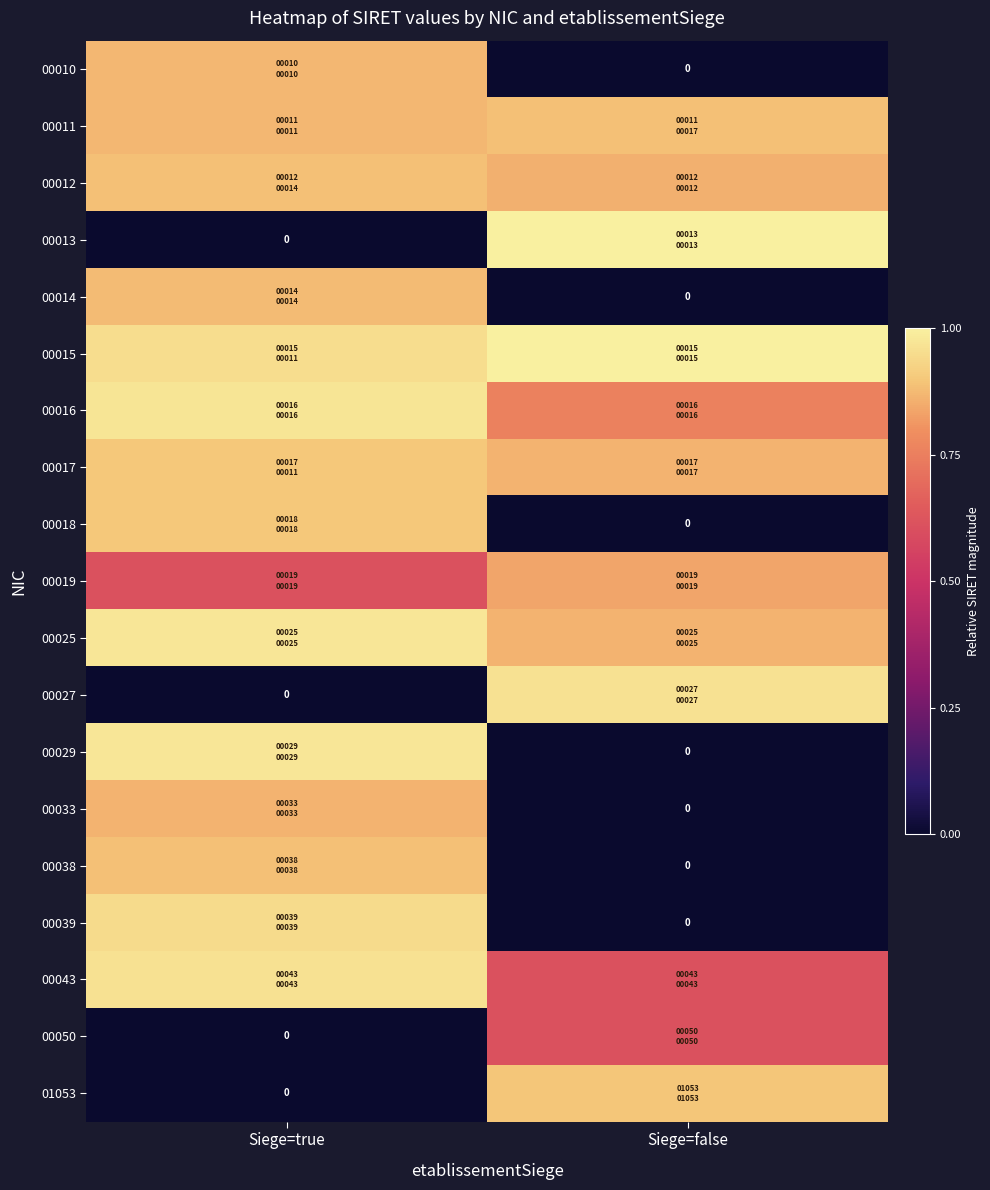

What is the sum of all 01053 values?

0.9